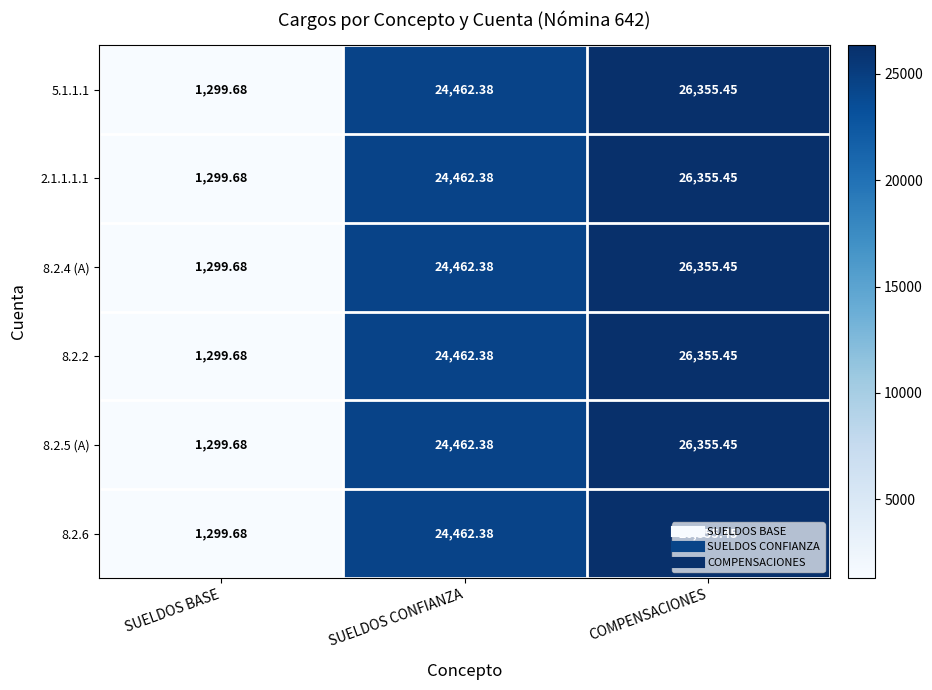

How many data points does each series have?

3